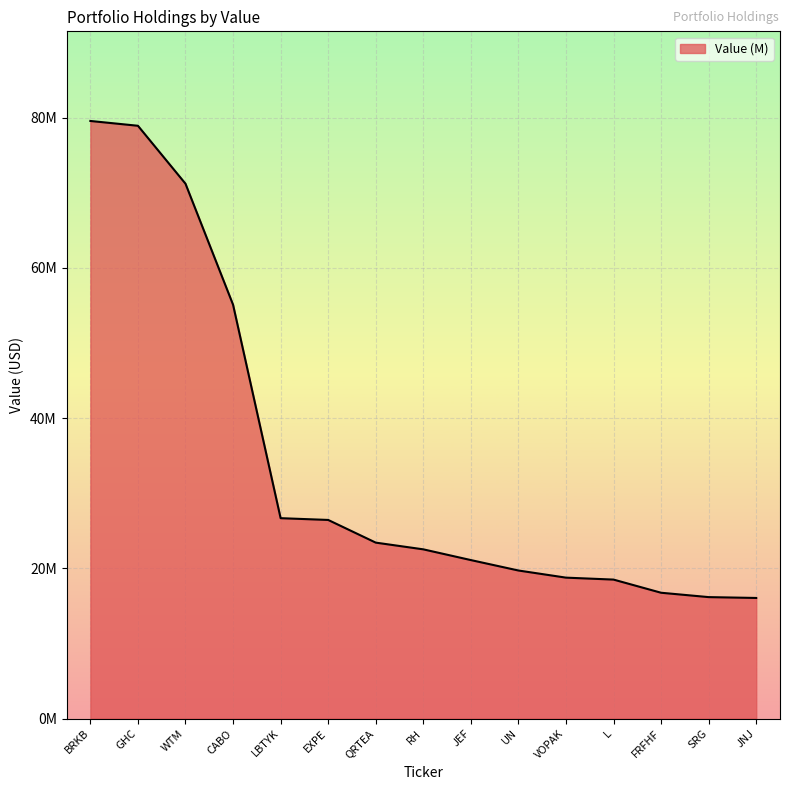

Rank the categories by value from lowest to highest.

JNJ, SRG, FRFHF, L, VOPAK, UN, JEF, RH, QRTEA, EXPE, LBTYK, CABO, WTM, GHC, BRKB